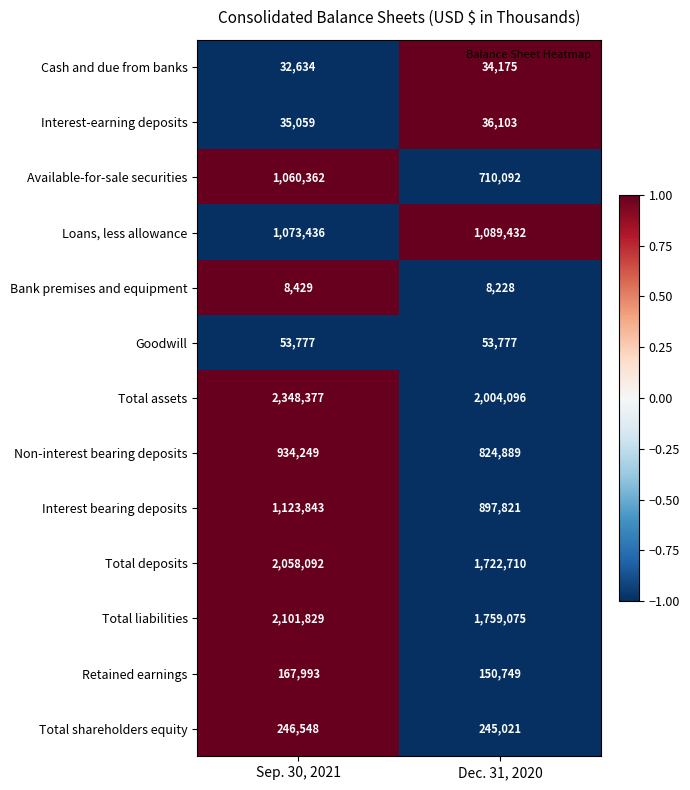

Which series has the largest range (max minus min)?

Available-for-sale securities